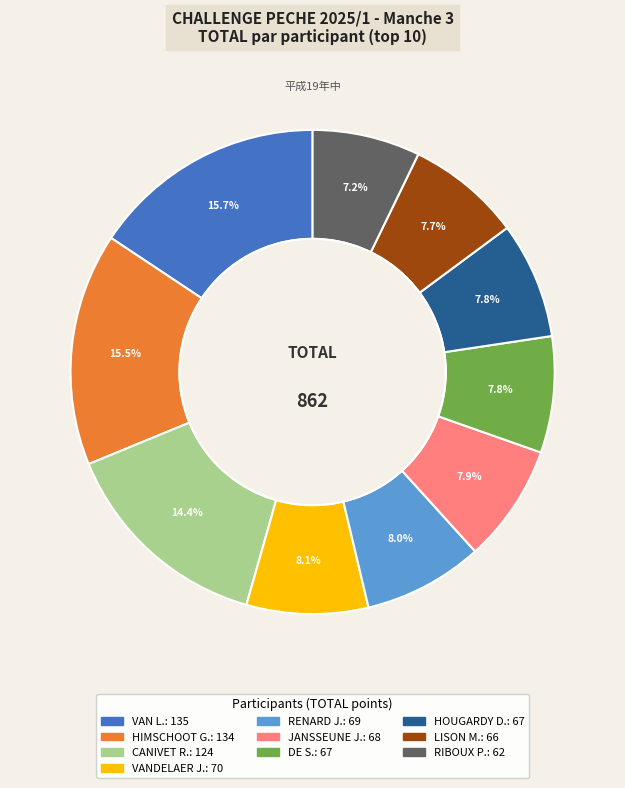

Count the number of slices in the pie.

10